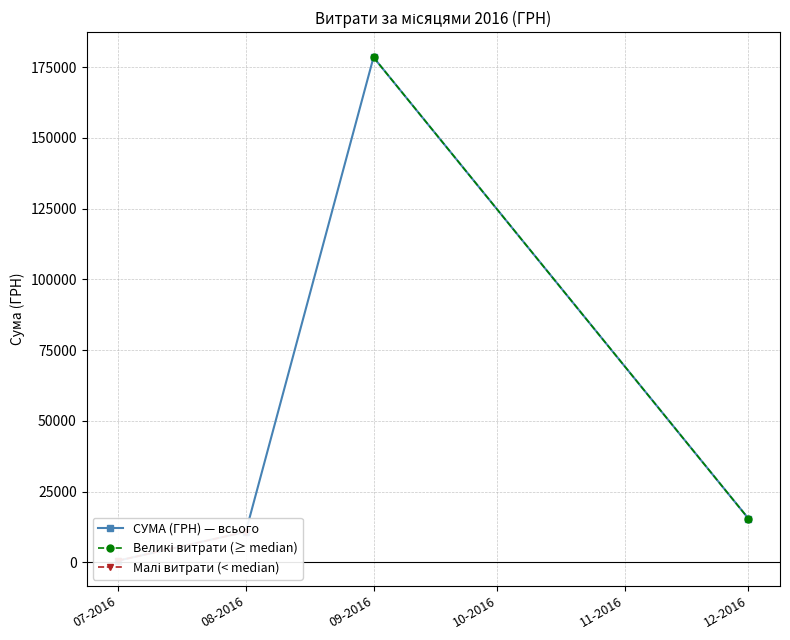

Between 07-2016 and 09-2016, which series saw the biggest shift?

СУМА (ГРН) — всього